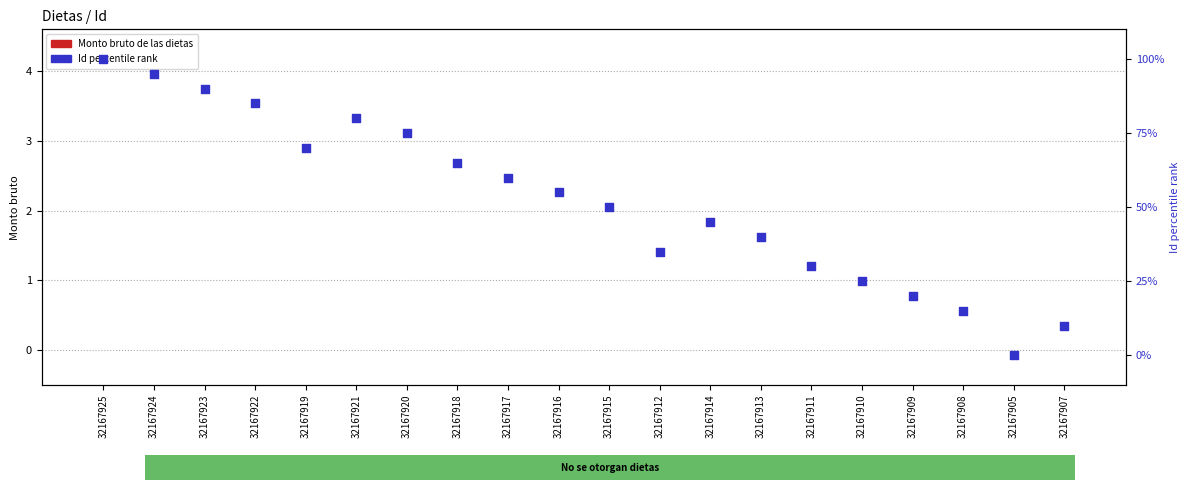

Which series reaches the minimum Y coordinate?

Monto bruto de las dietas